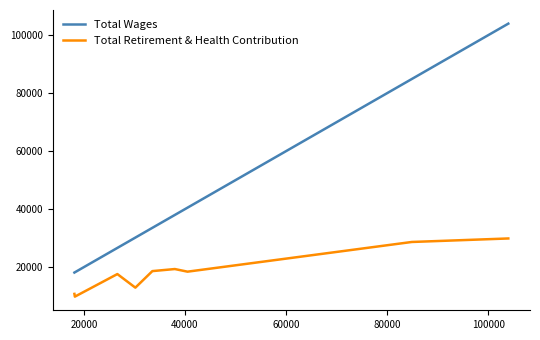

Which series has the widest spread of values?

Total Wages